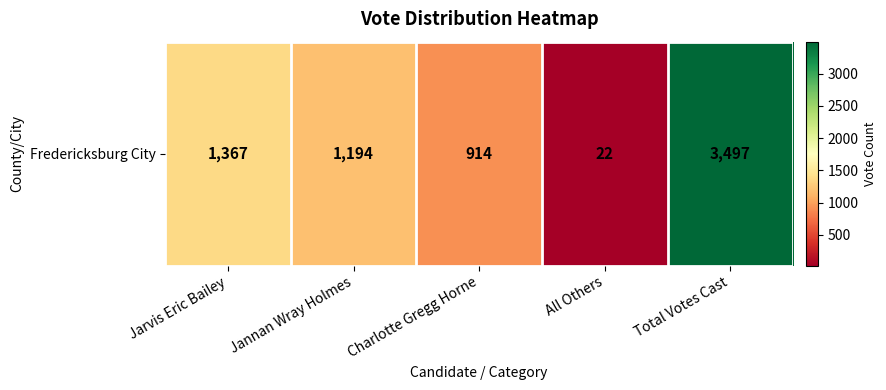

Which has a higher value, Charlotte Gregg Horne or All Others?

Charlotte Gregg Horne